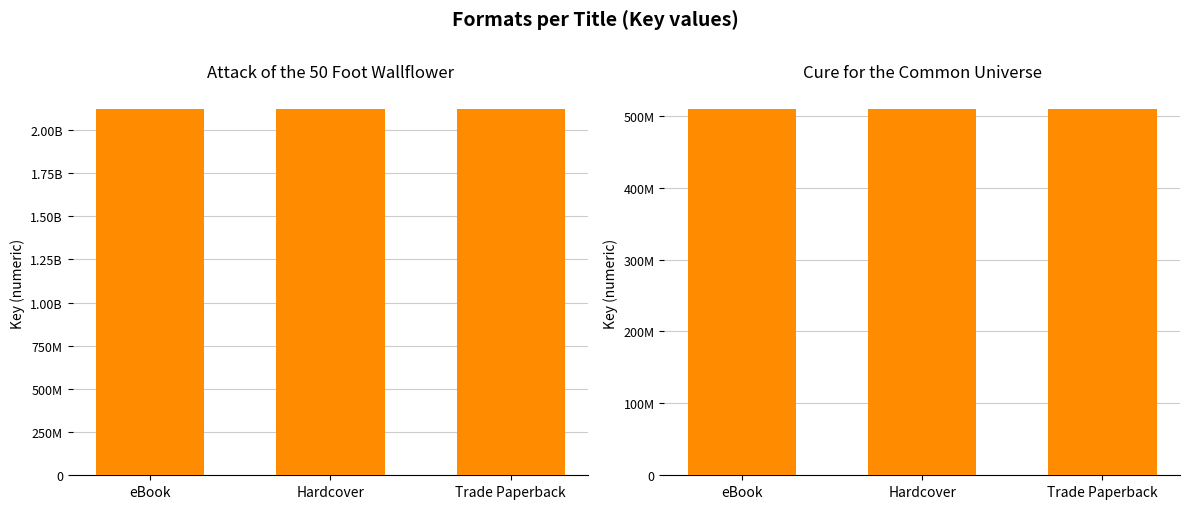

Are the bars horizontal?

No